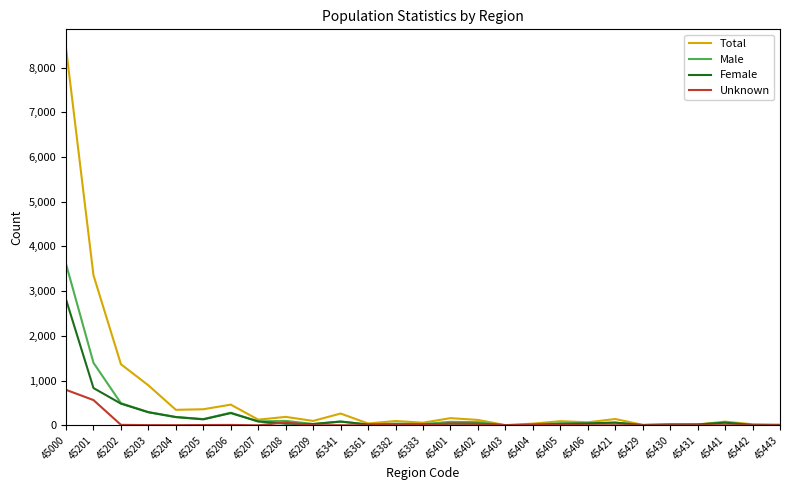

In Male, how many points are higher than both neighbors (excluding endpoints)?

8